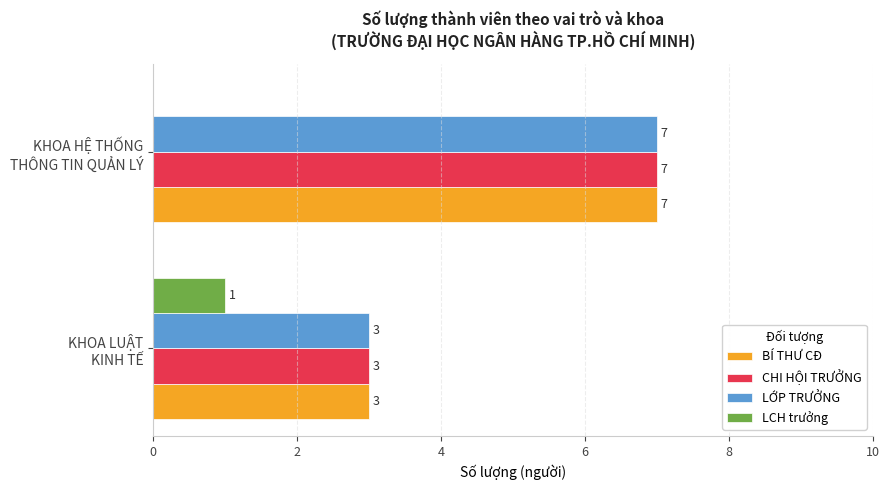

What is the sum of all BÍ THƯ CĐ values?

10